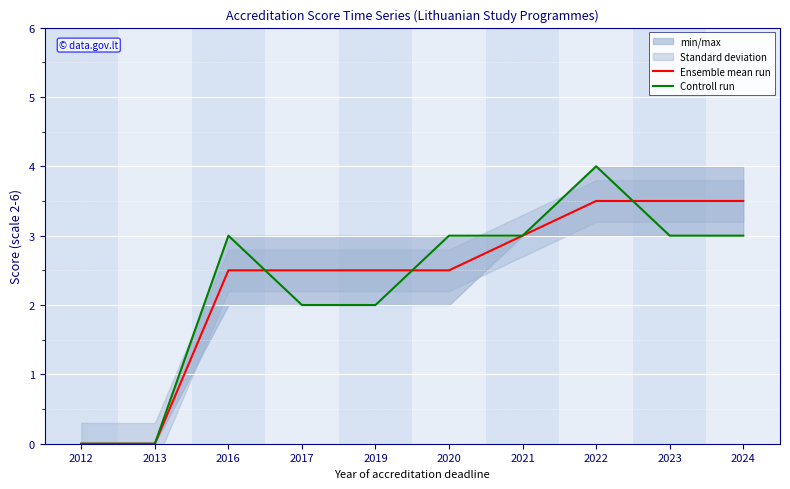

What is the sum of all Ensemble mean run values?

23.5